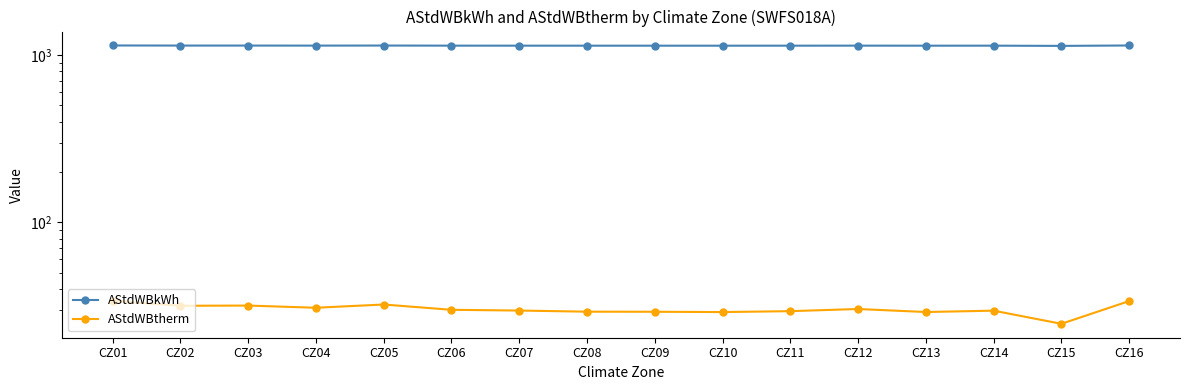

What value does the AStdWBtherm series have at CZ03?

31.8